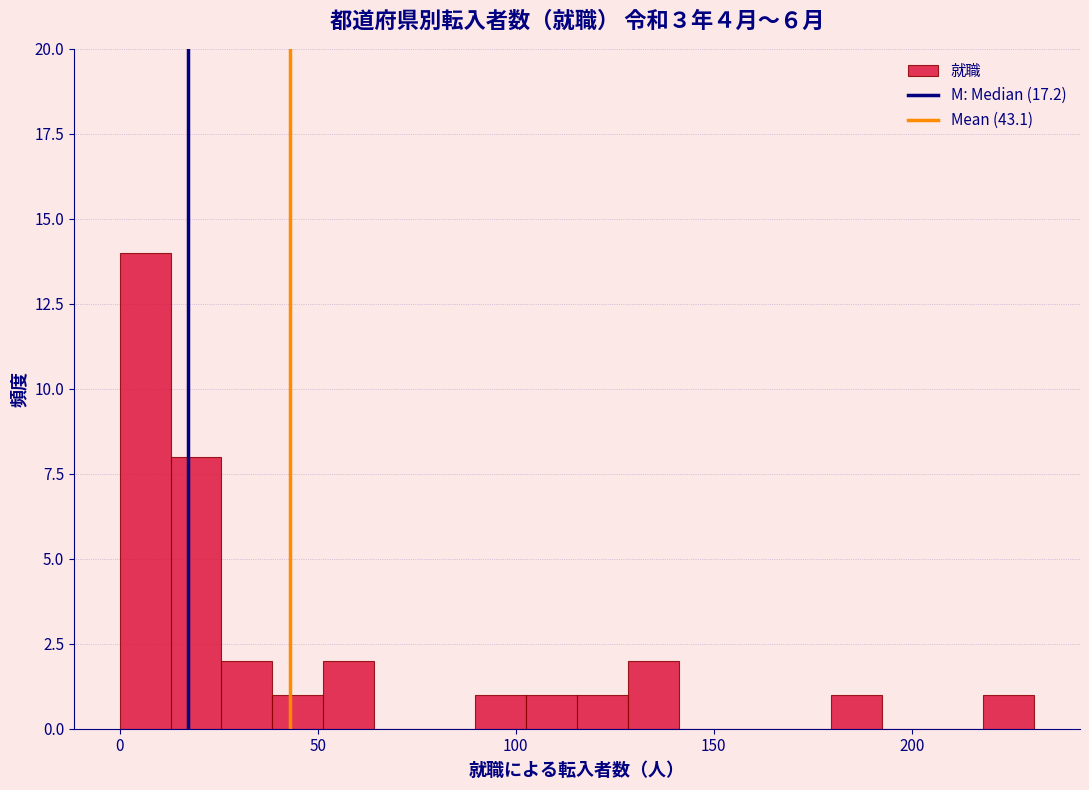

Around what value on the x-axis is the tallest bar? Give the approximate position of its centre, as read against the axis.

5